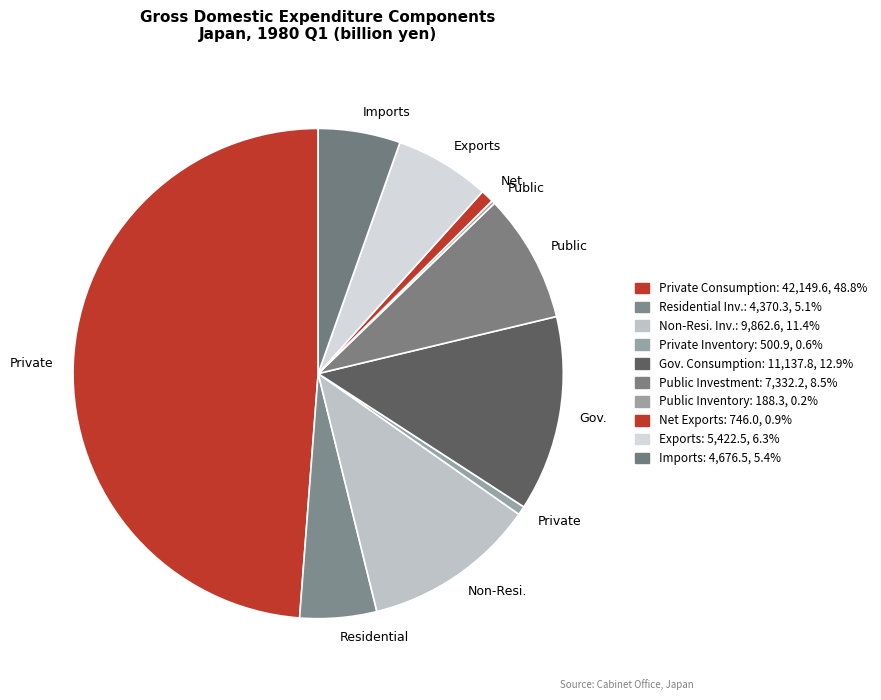

How many segments does this pie chart have?

10